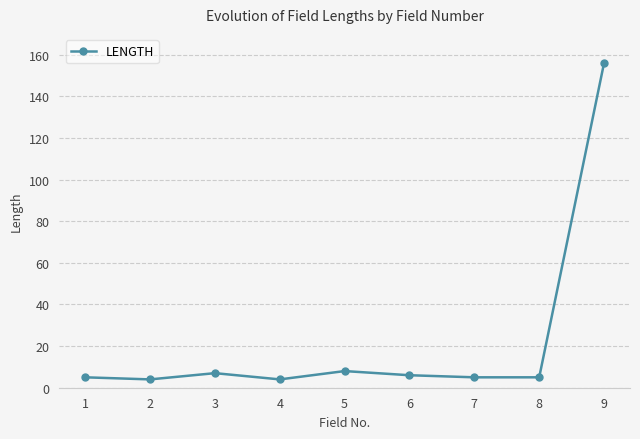

What is the sum of the values at 3 and 6?

13